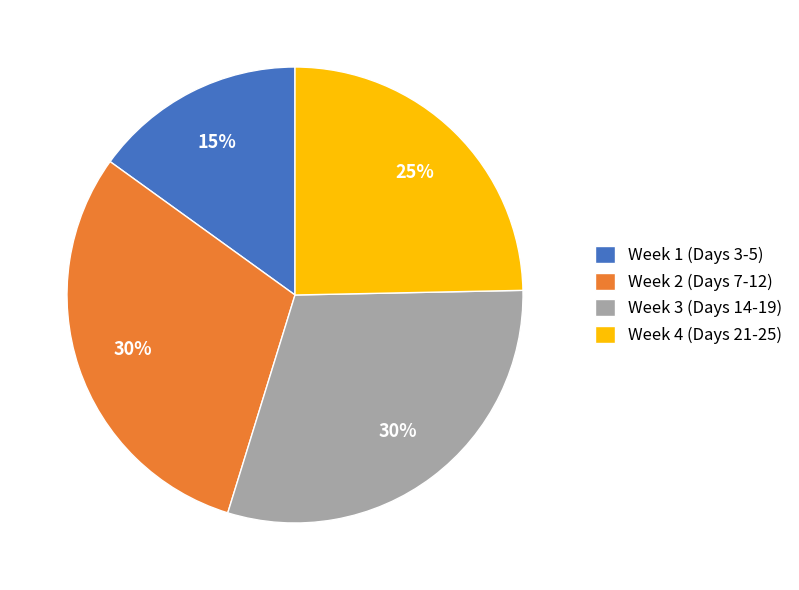

Do Week 3 (Days 14-19) and Week 1 (Days 3-5) together represent more than half of the pie?

No